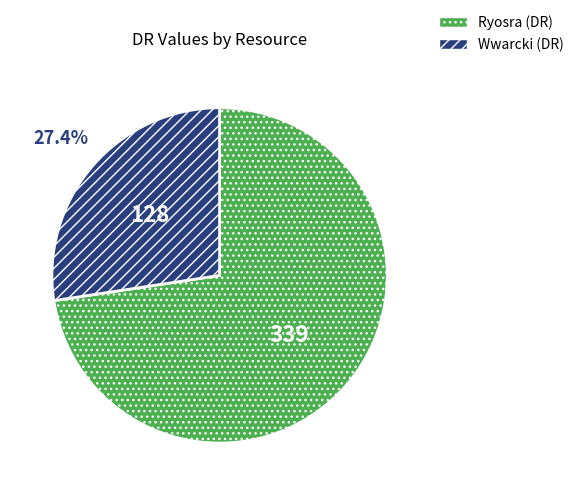

What is the ratio of the value at Ryosra to the value at Wwarcki?

2.6